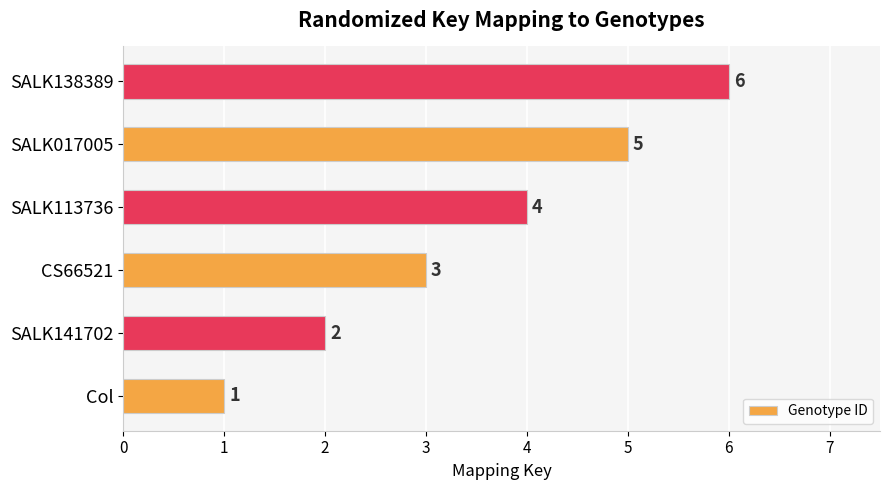

Is it true that the value at SALK141702 is 3?

False